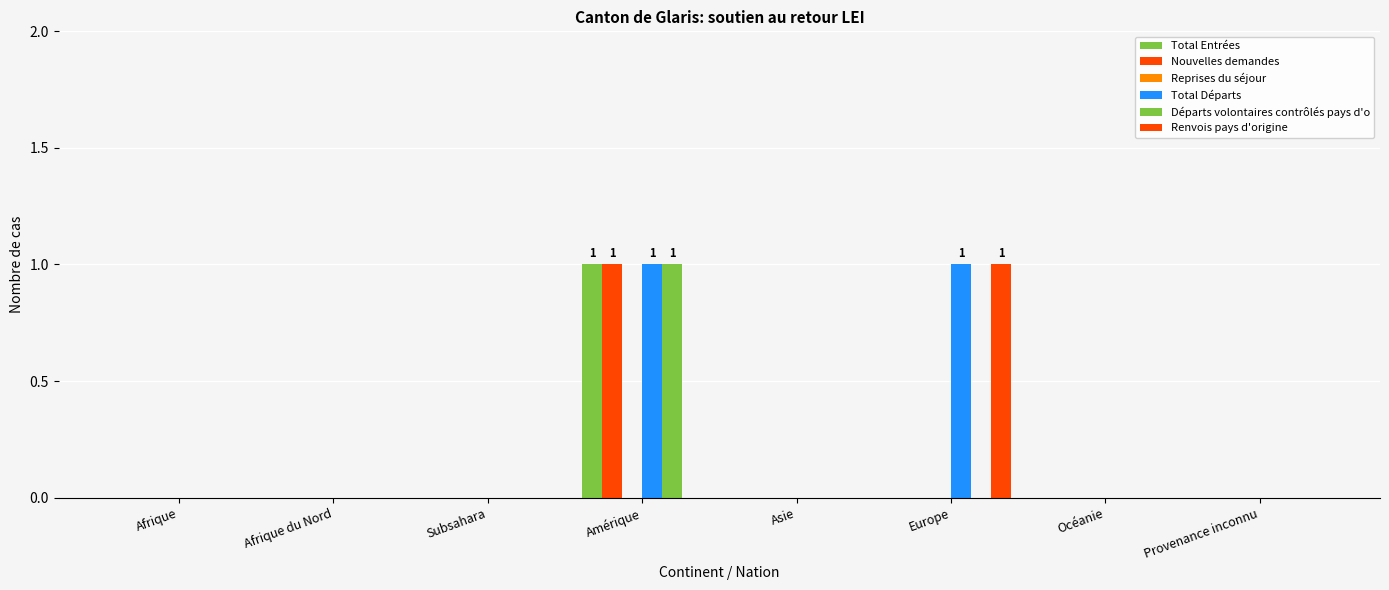

How many distinct data groups are displayed?

5